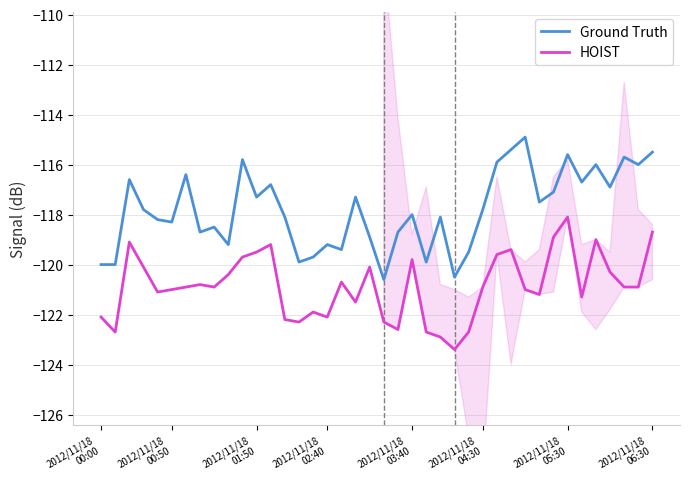

True or false: Ground Truth and HOIST intersect in this chart.

False